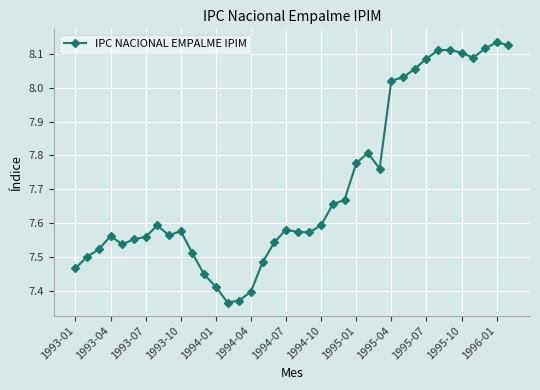

What is the difference between the maximum and minimum values?

0.8